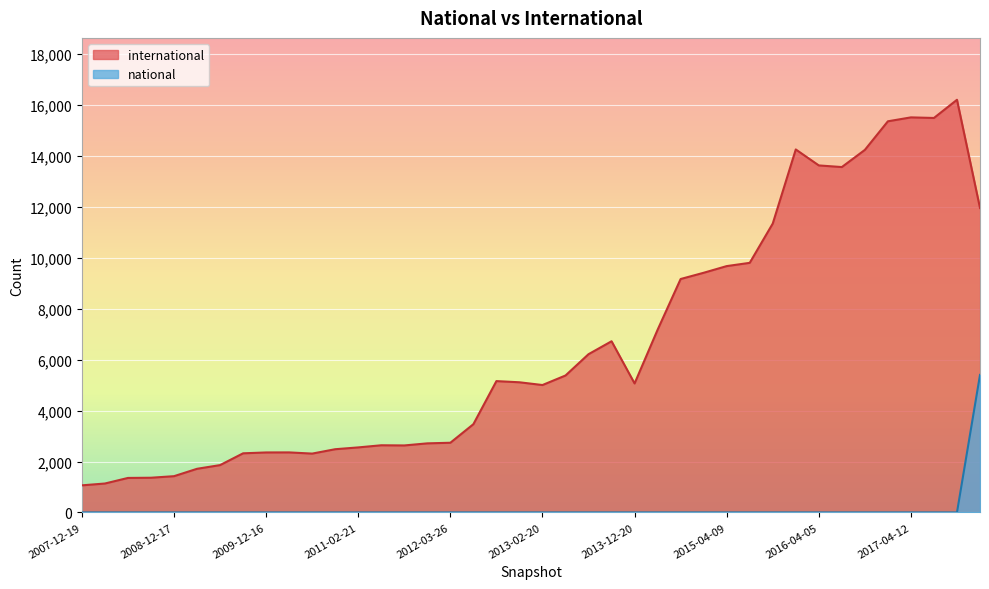

Reading right to left, what are all the values shown in this chart?

international: 11956	16207	15493	15516	15362	14239	13565	13629	14256	11346	9803	9675	9413	9168	7175	5066	6723	6215	5378	5004	5112	5158	3466	2737	2713	2631	2638	2554	2483	2311	2358	2356	2322	1859	1714	1424	1363	1355	1136	1064
national: 5402	0	0	0	0	0	0	0	0	0	0	0	0	0	0	0	0	0	0	0	0	0	0	0	0	0	0	0	0	0	0	0	0	0	0	0	0	0	0	0